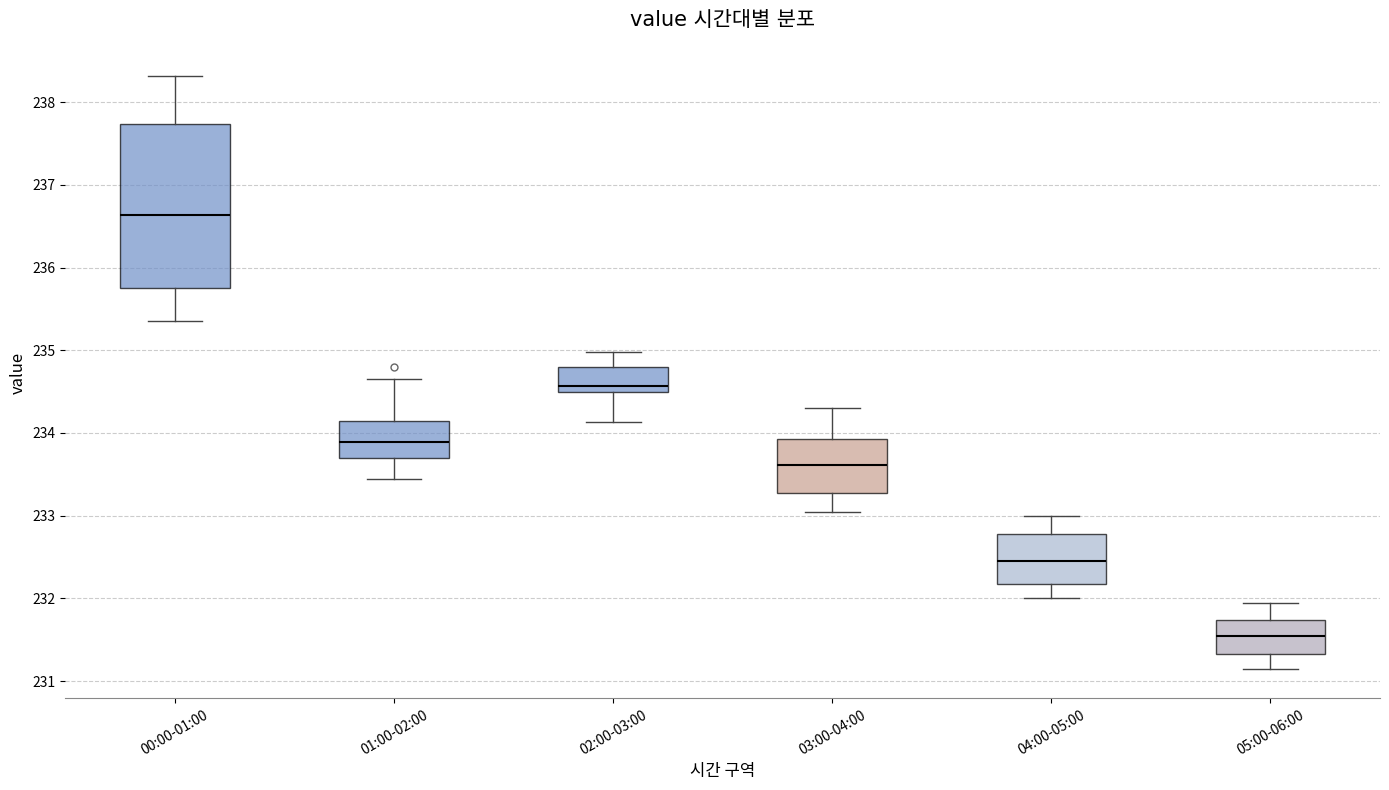

Where is the upper edge of the box for 00:00-01:00 on the y-axis? The values are not printed on the chart, so give them approximately, as read against the axis.

237.7